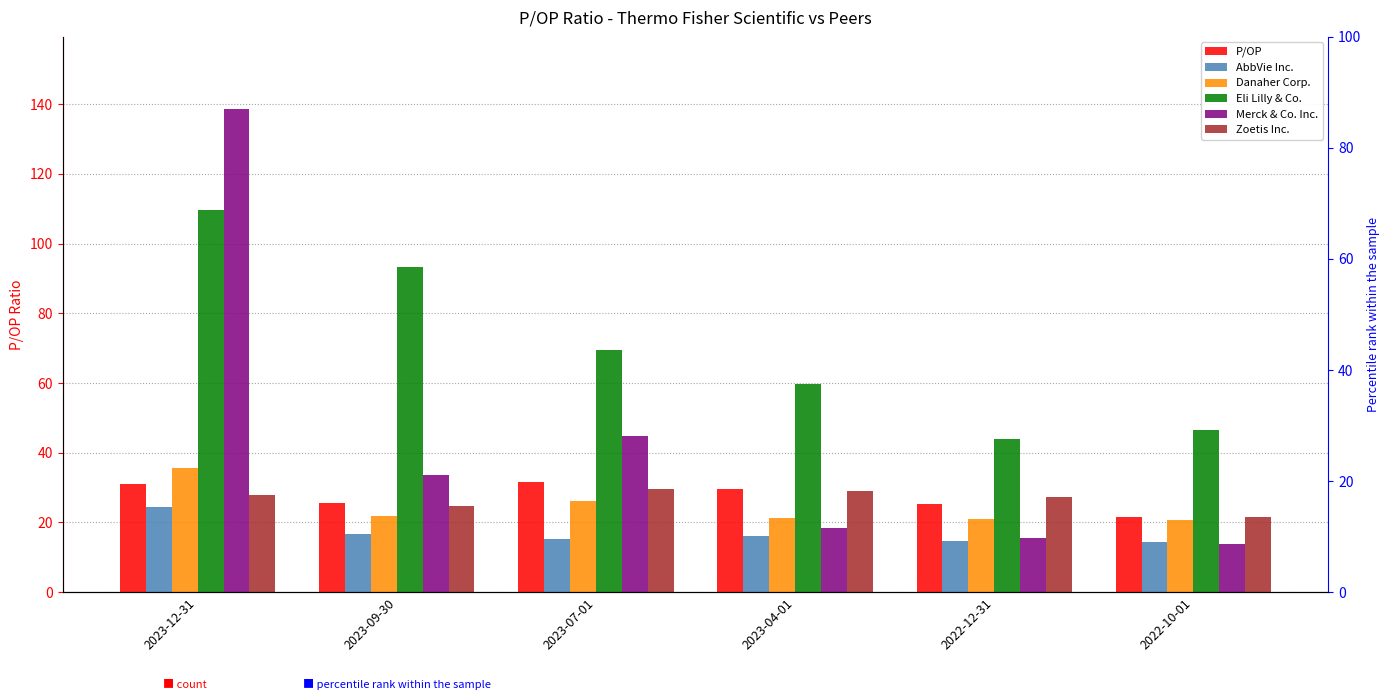

What is the label of the 5th bar from the left?

2022-12-31